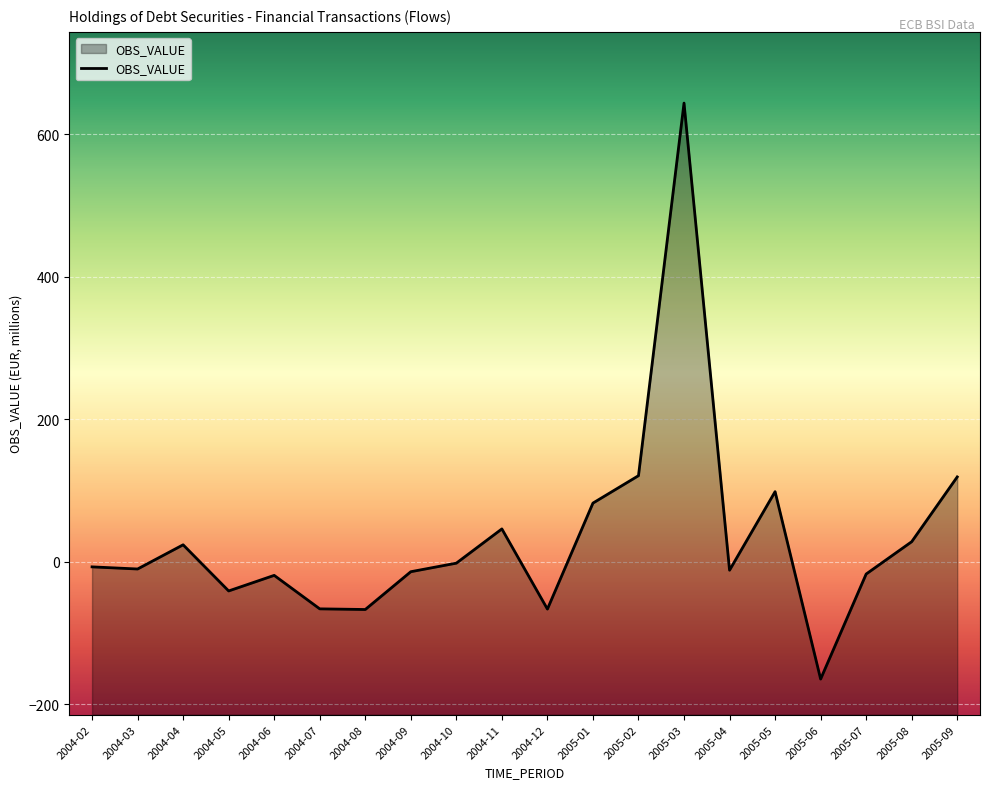

What is the difference between the second highest and second lowest values?

187.9